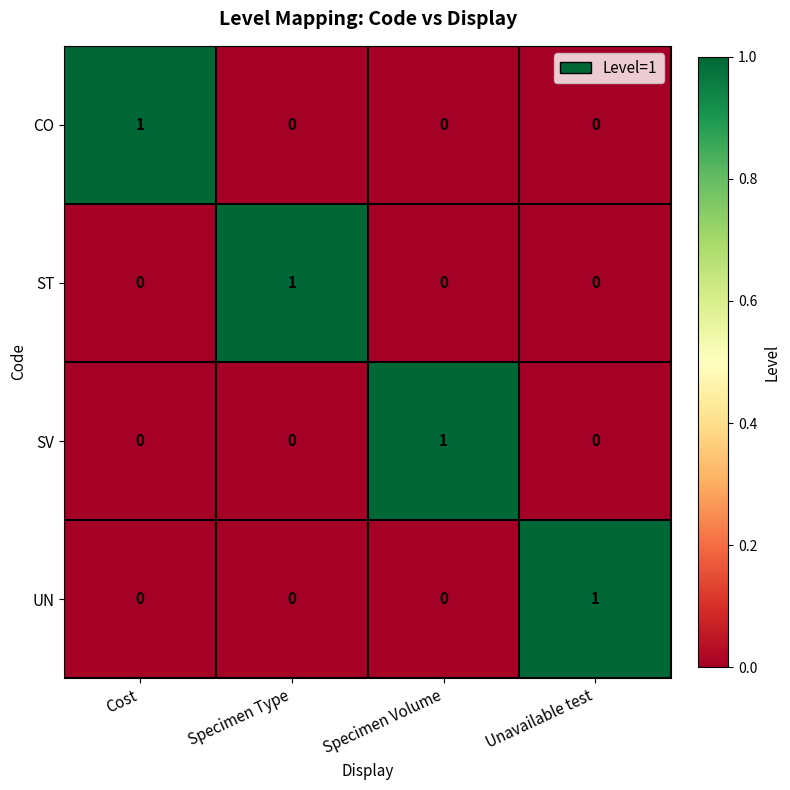

At how many categories does at least one series exceed 0?

4